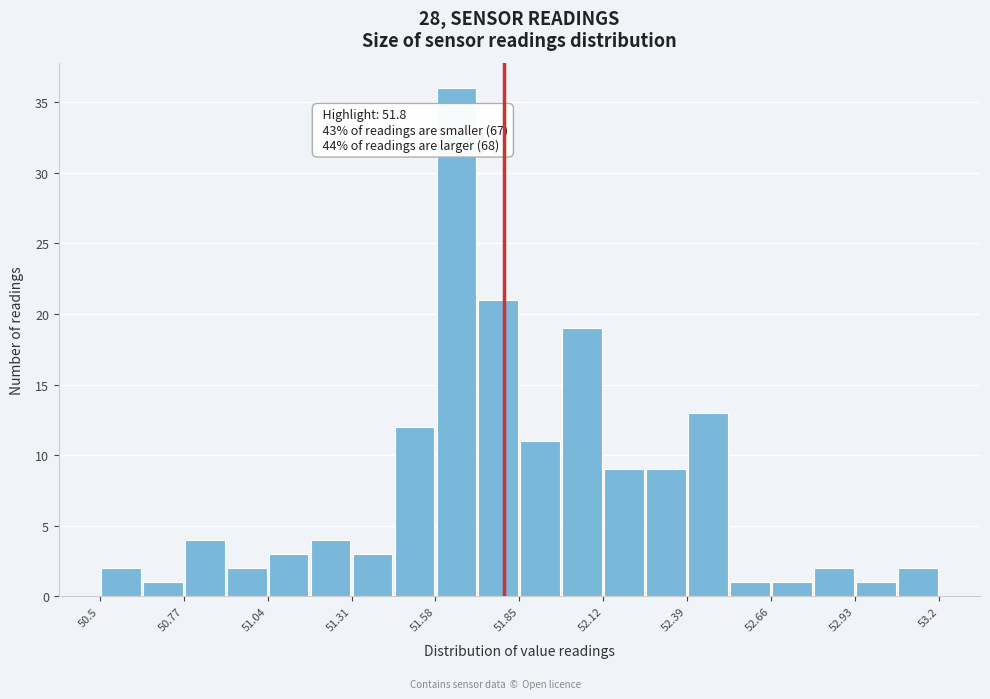

Read against the x-axis, roughly where is the centre of the tallest bar?

51.65